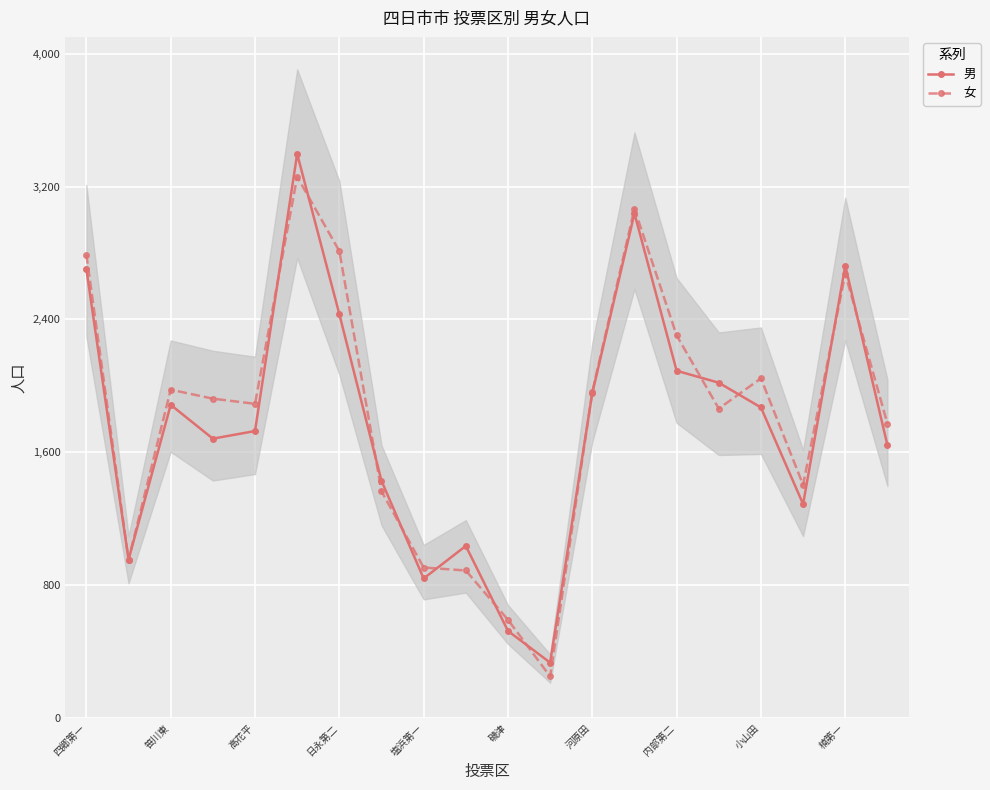

The 女 series shows 906 at 塩浜第一. True or false?

True